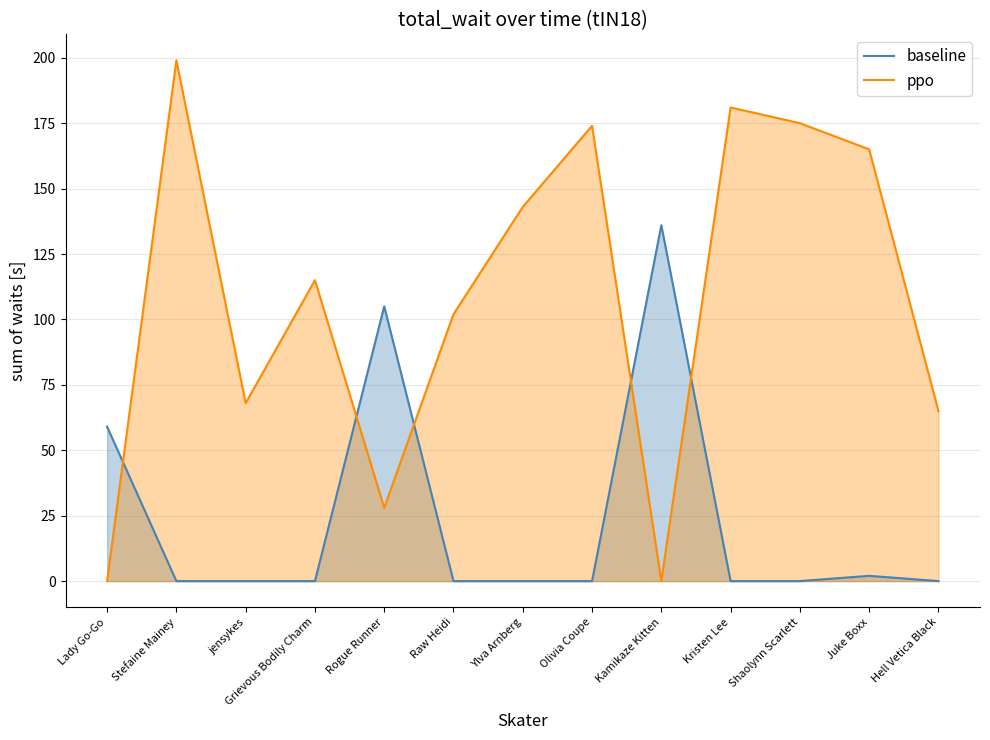

What is the difference between the maximum and minimum values in the ppo series?

199